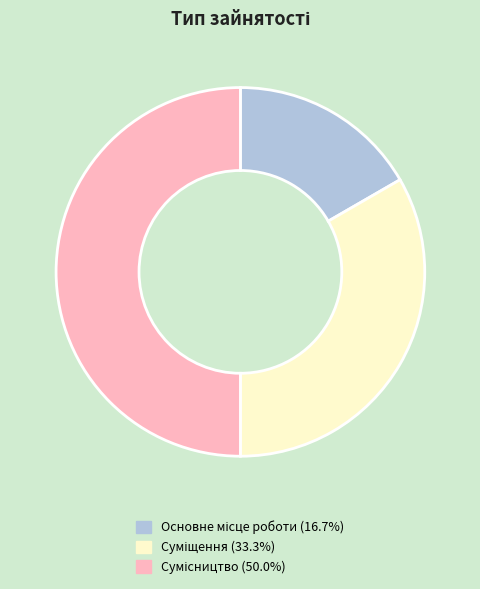

How many slices are in this pie chart?

3